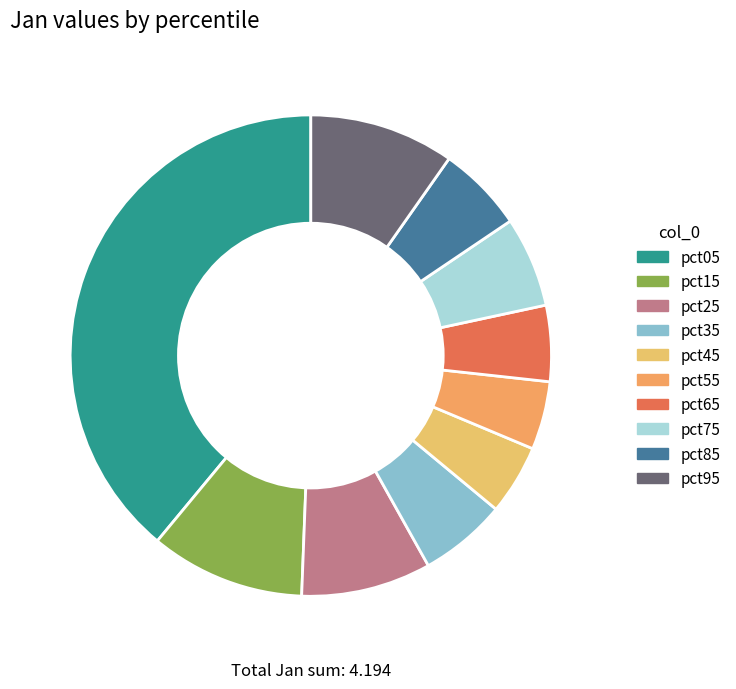

Is there a majority slice in this chart?

No